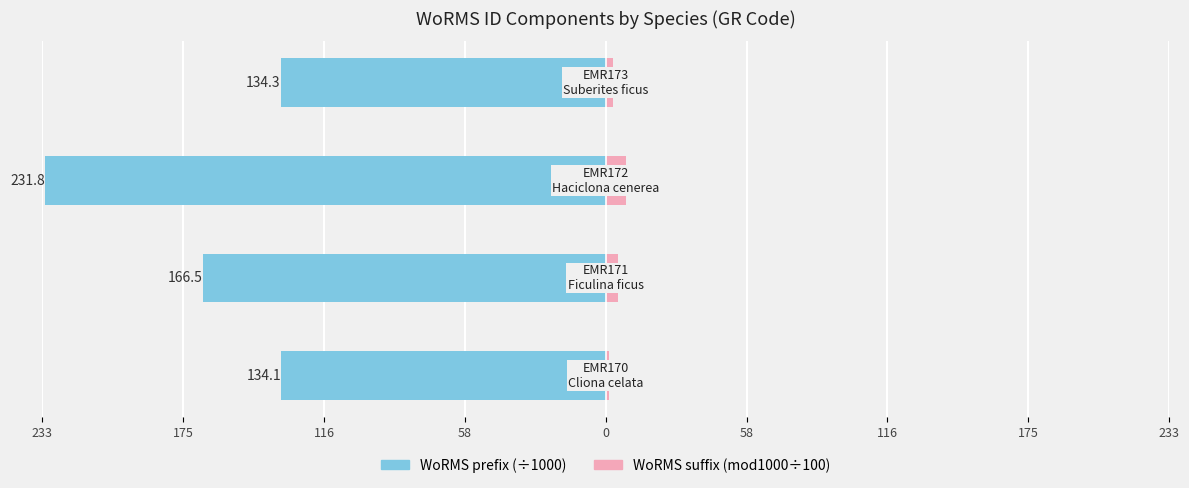

What is the difference between the maximum and minimum values in the WoRMS prefix series?

97.7